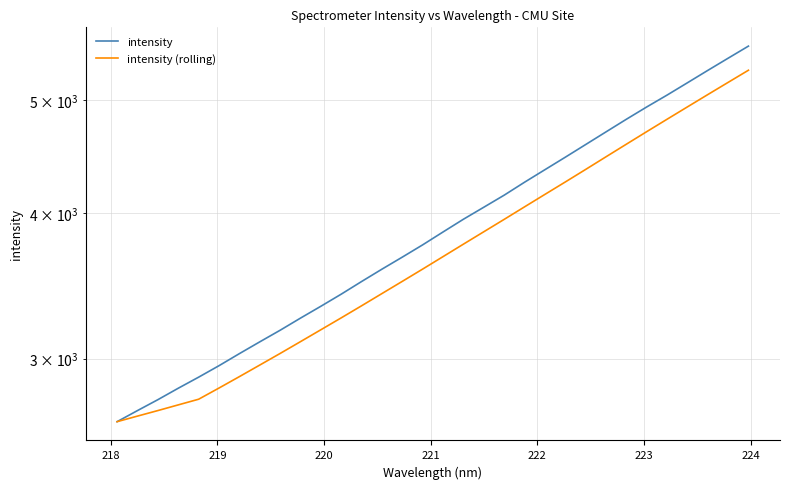

True or false: intensity (rolling) and intensity cross at least once.

False